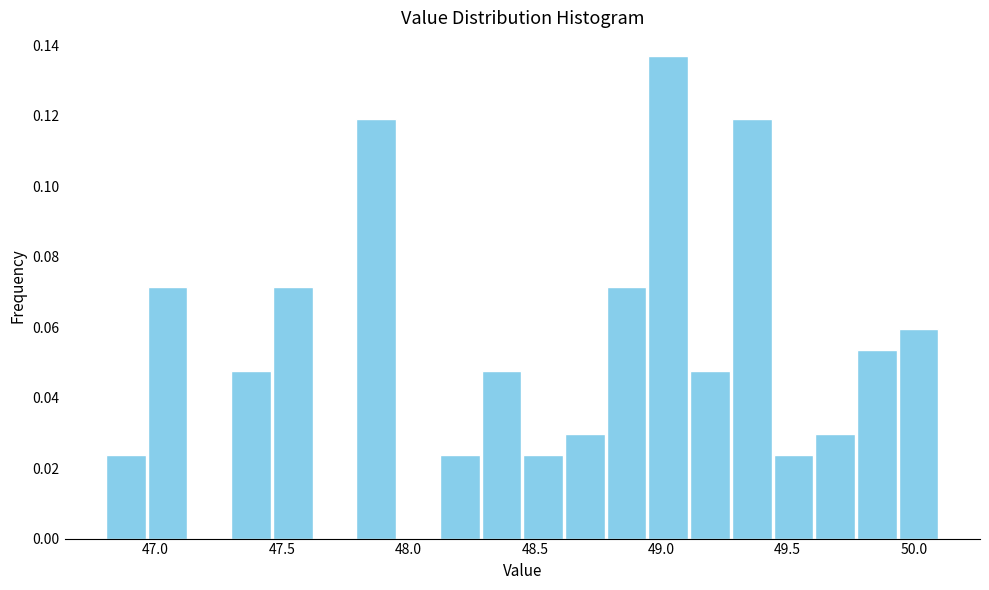

Around what value on the x-axis is the tallest bar? Give the approximate position of its centre, as read against the axis.

49.05